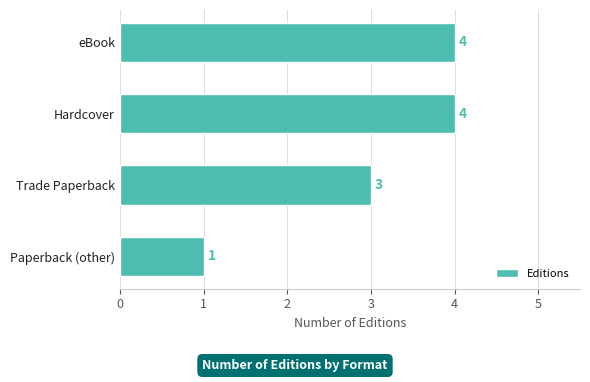

Approximately how many times larger is the value at Paperback (other) compared to Trade Paperback?

0.3